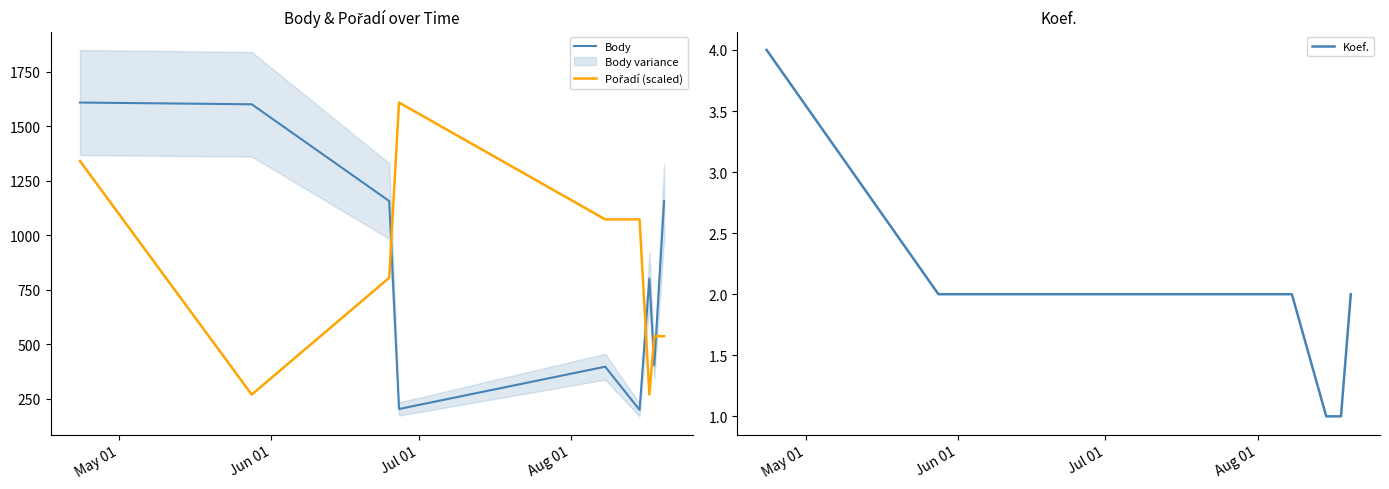

What is the maximum value for Body?

1608